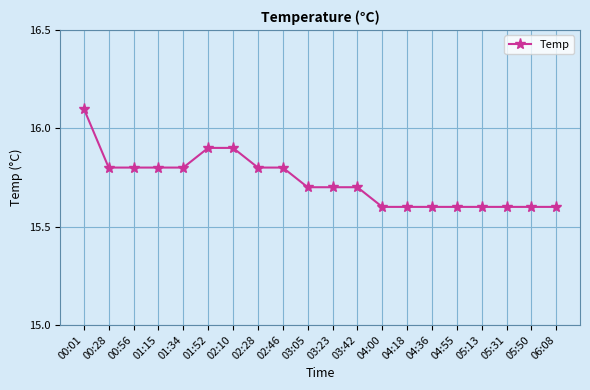

What is the change in value from 02:46 to 05:13?

-0.2